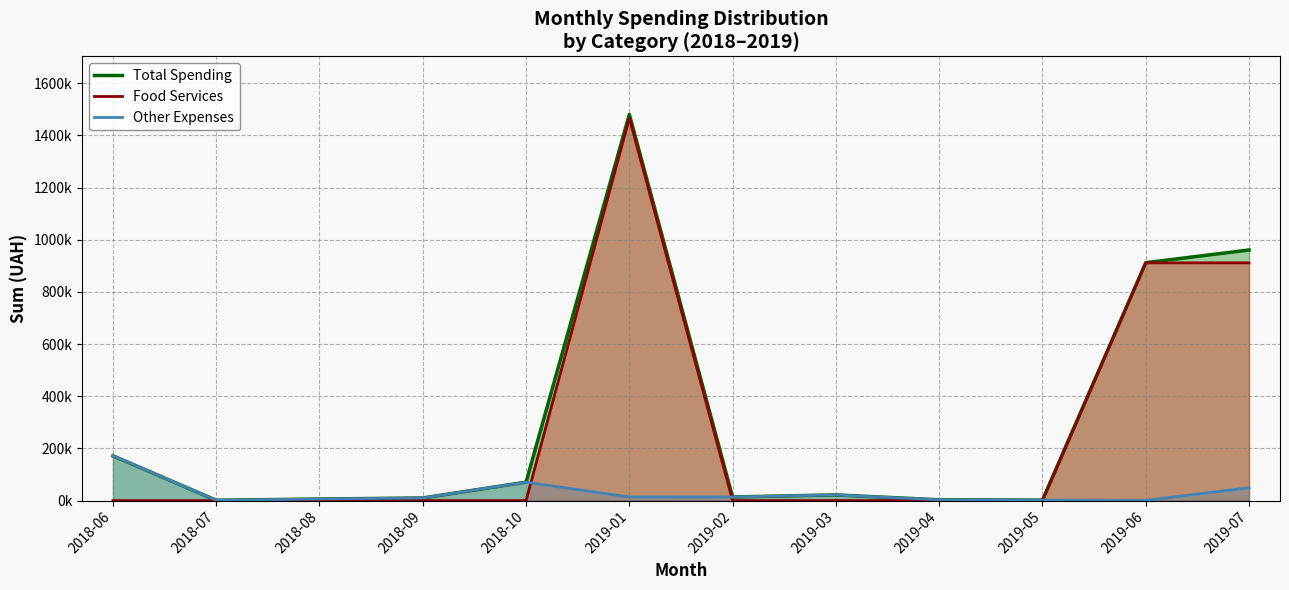

The Total Spending series shows 171697.0 at 2018-06. True or false?

True